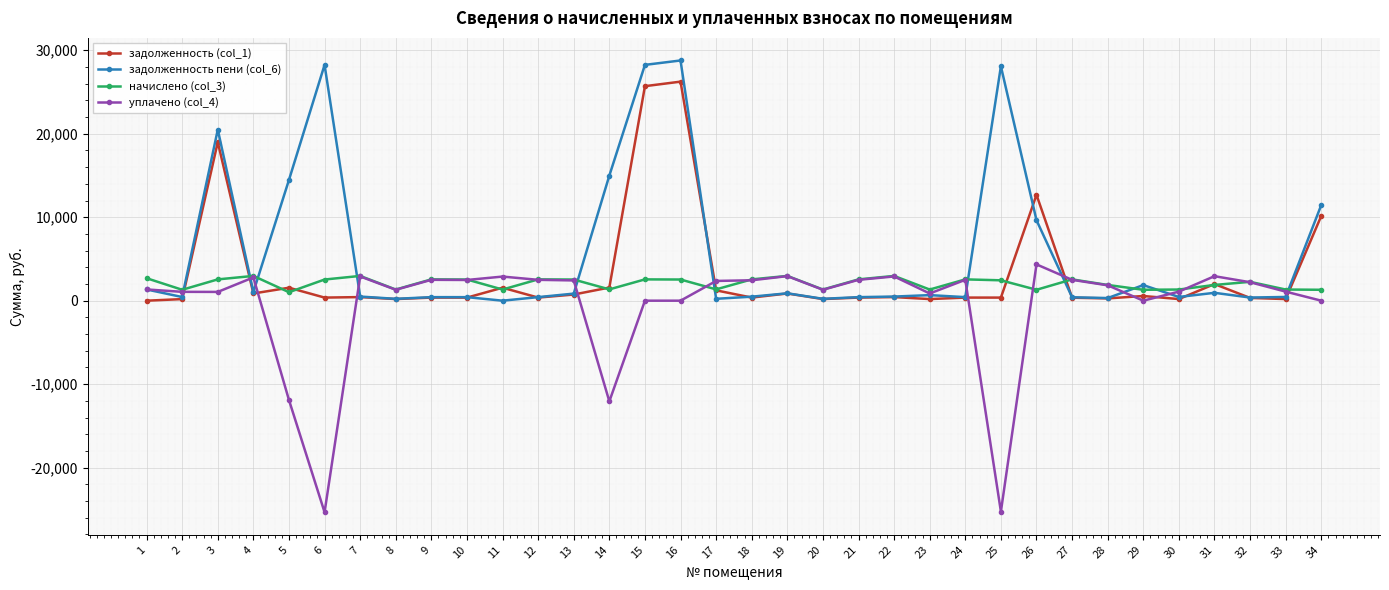

What is the sum of all уплачено (col_4) values?

-17491.8